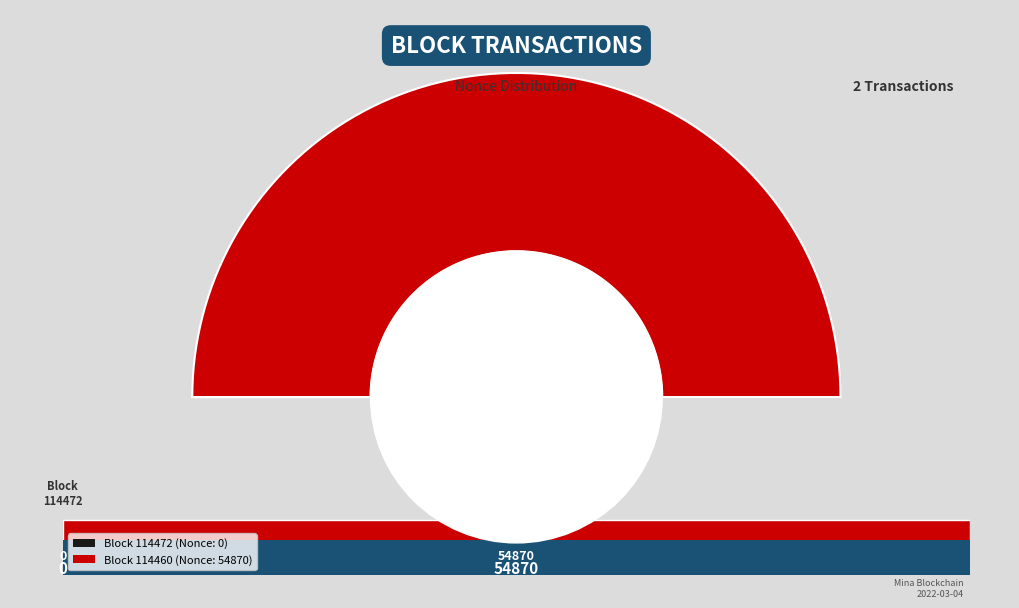

Do 114460 and 114472 together represent more than half of the pie?

Yes